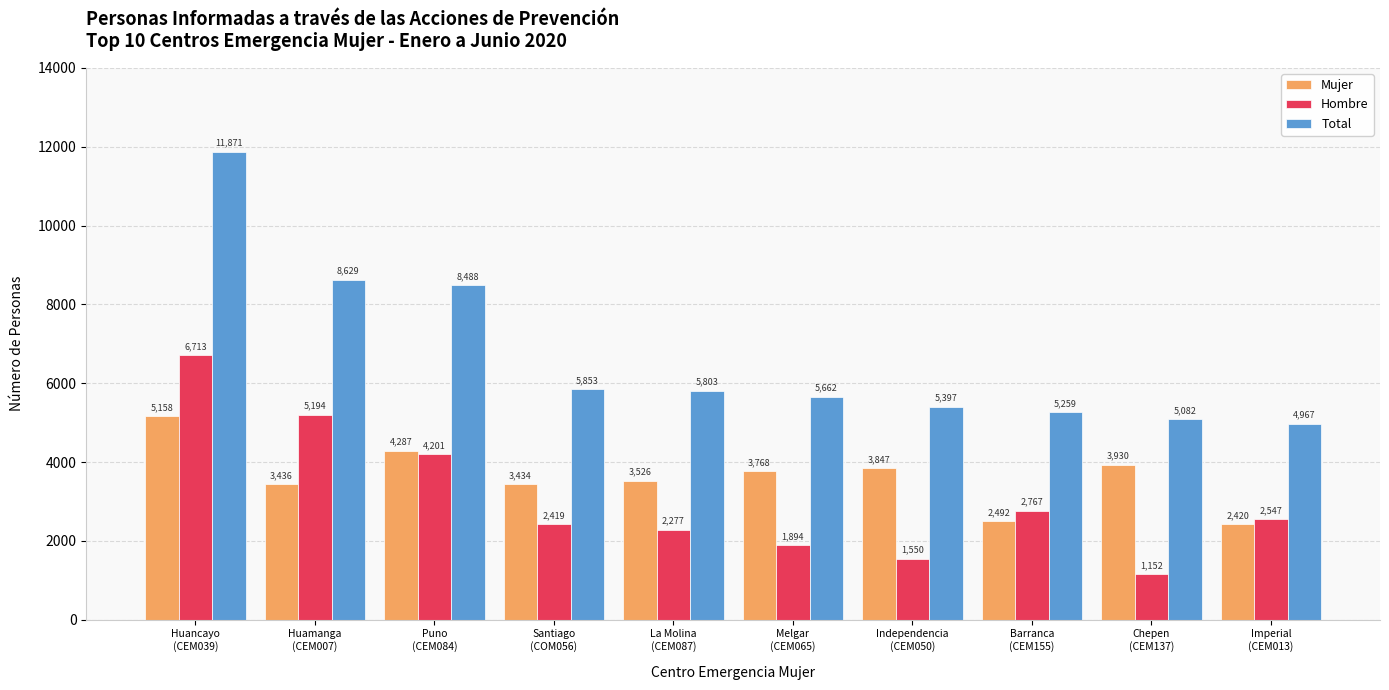

List the series in order of their overall mean, lowest first.

Hombre, Mujer, Total